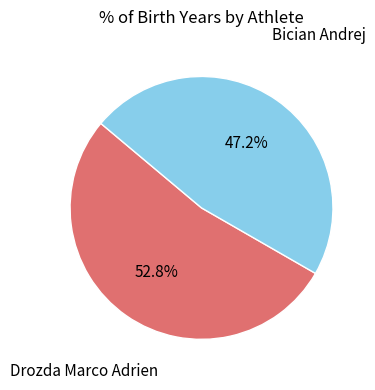

What is the ratio of the value at Drozda Marco Adrien to the value at Bician Andrej?

1.1